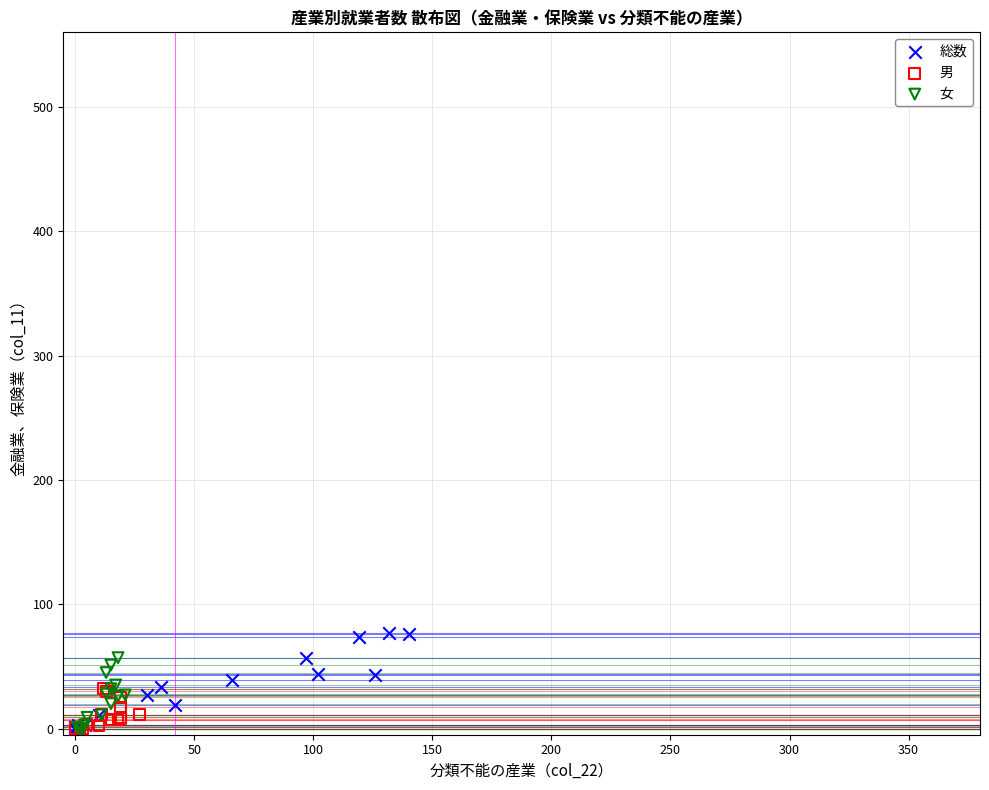

Which series has the largest Y range (max minus min)?

総数